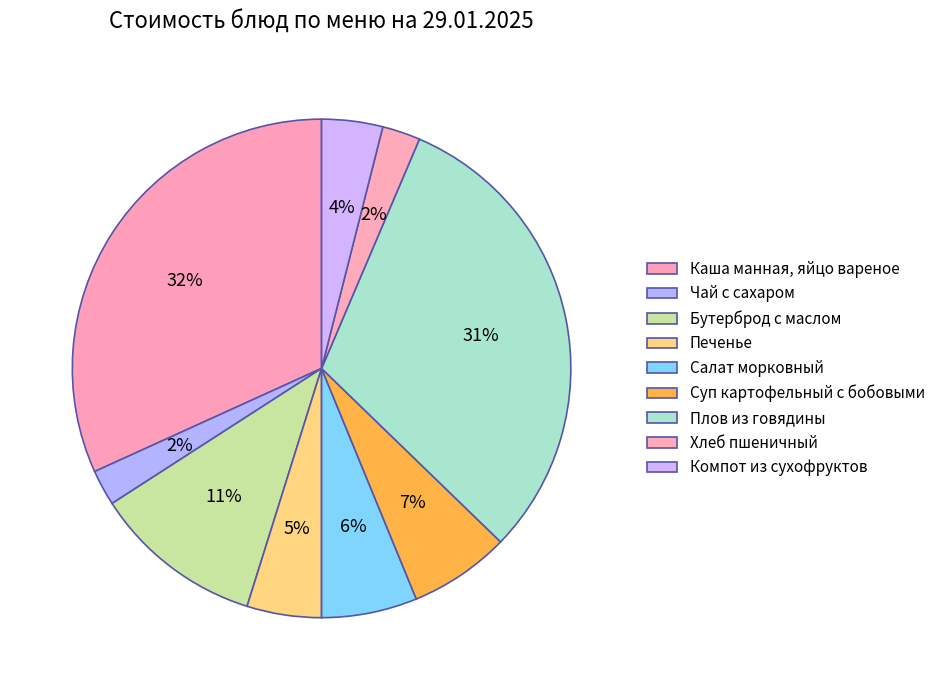

Between Салат морковный and Печенье, which is larger?

Салат морковный